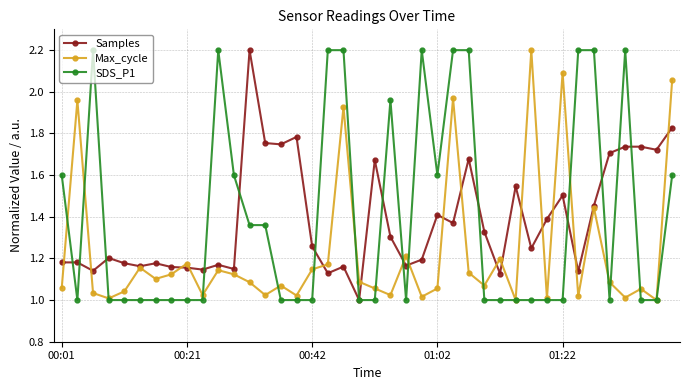

What is the maximum value shown in the chart?

2.2